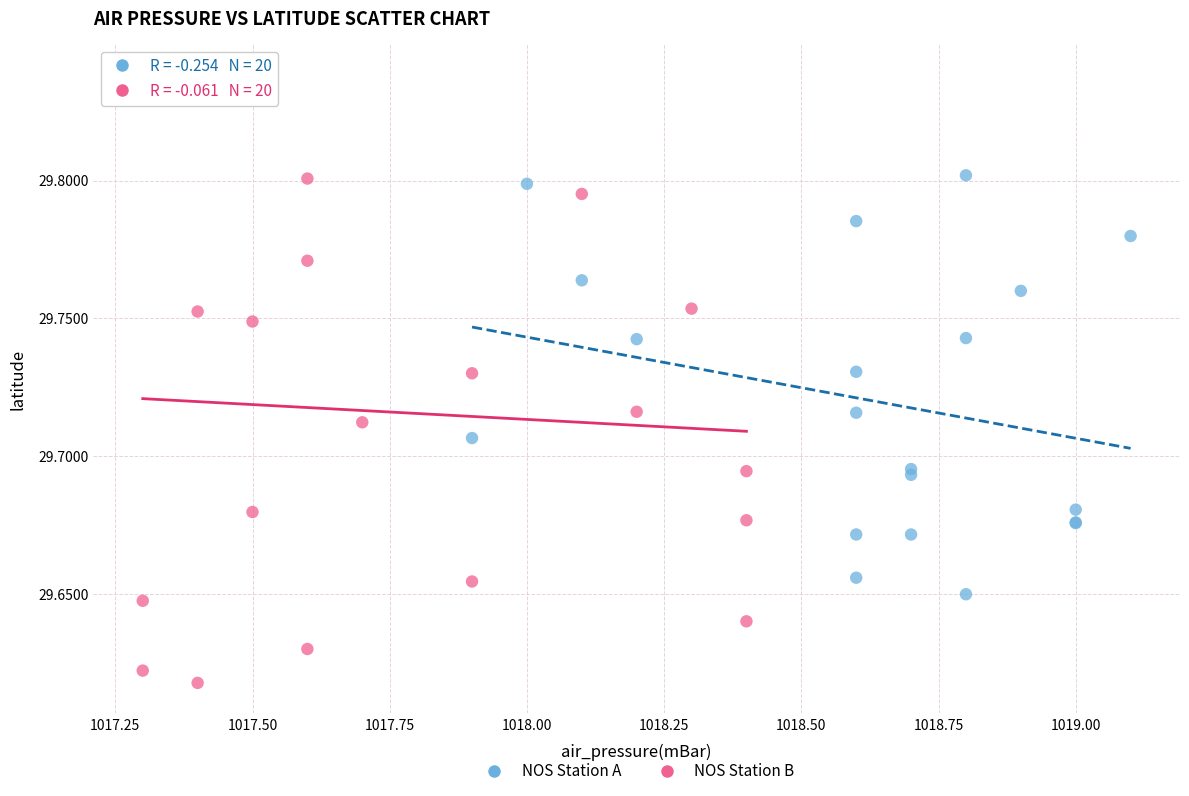

Which series has the largest Y range (max minus min)?

NOS Station B